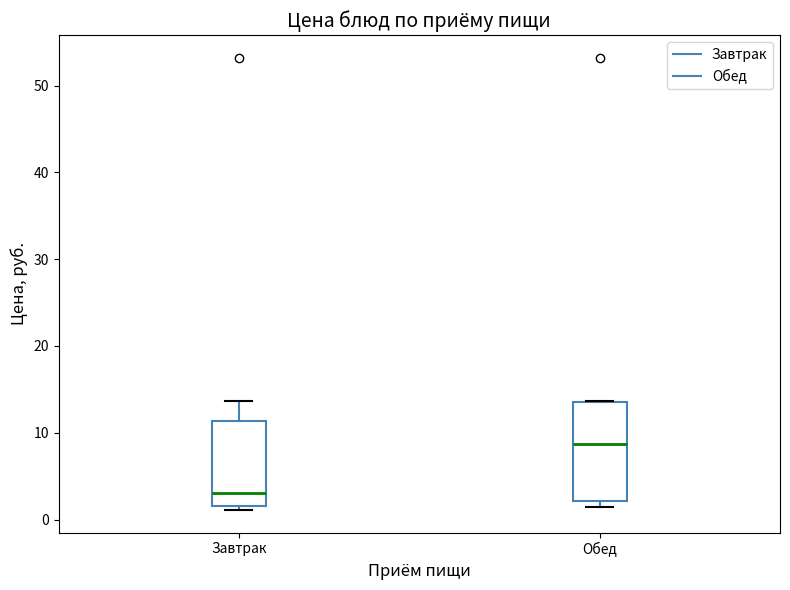

Where does the median line of the box for Обед sit on the y-axis? The values are not printed on the chart, so give them approximately, as read against the axis.

9